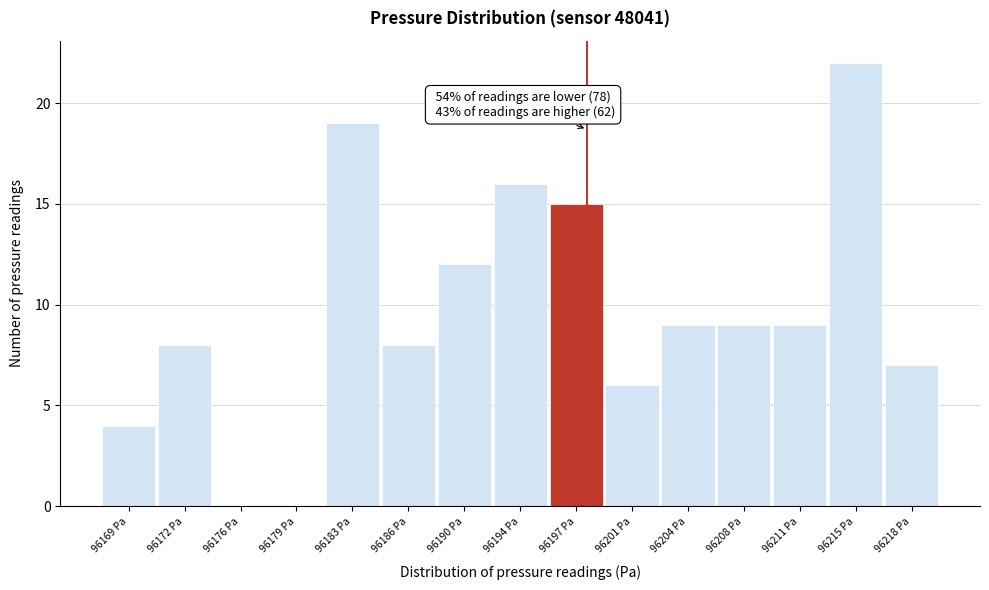

Reading right to left, what are all the values shown in this chart?

96218 Pa=7	96215 Pa=22	96211 Pa=9	96208 Pa=9	96204 Pa=9	96201 Pa=6	96197 Pa=15	96194 Pa=16	96190 Pa=12	96186 Pa=8	96183 Pa=19	96179 Pa=0	96176 Pa=0	96172 Pa=8	96169 Pa=4